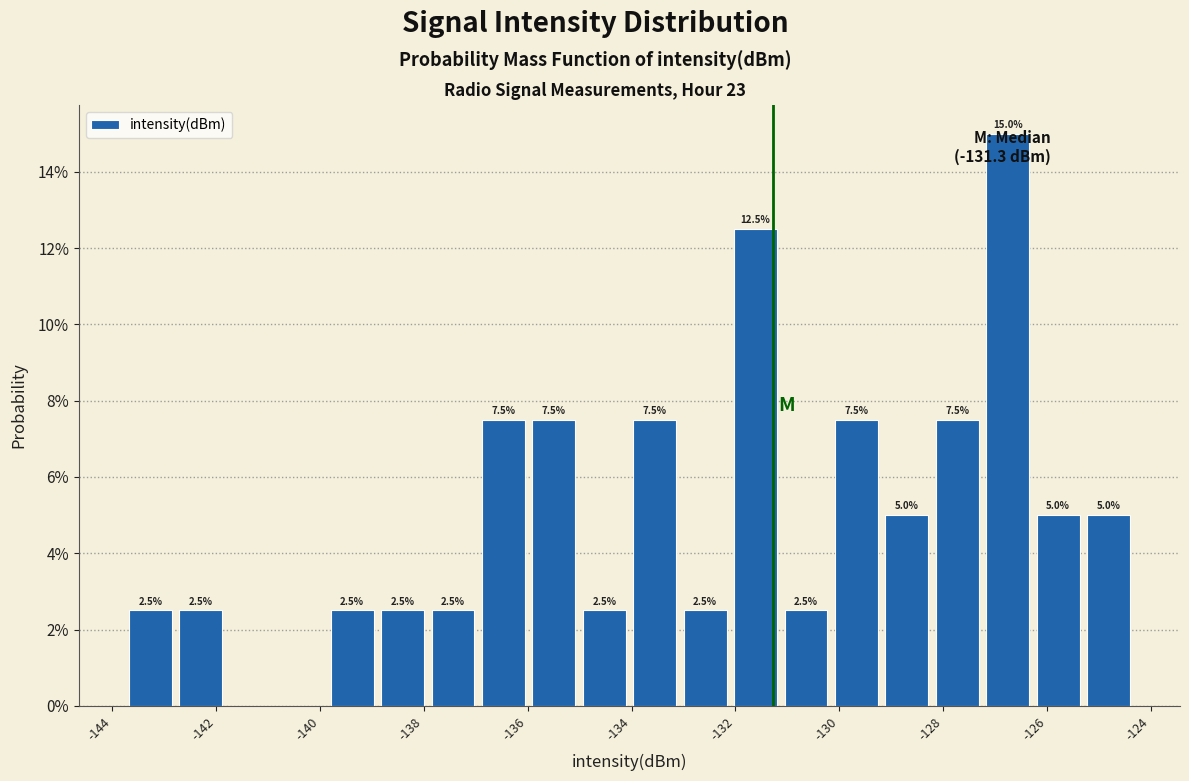

Which range on the x-axis has the tallest bar?

-127.2 to -126.2